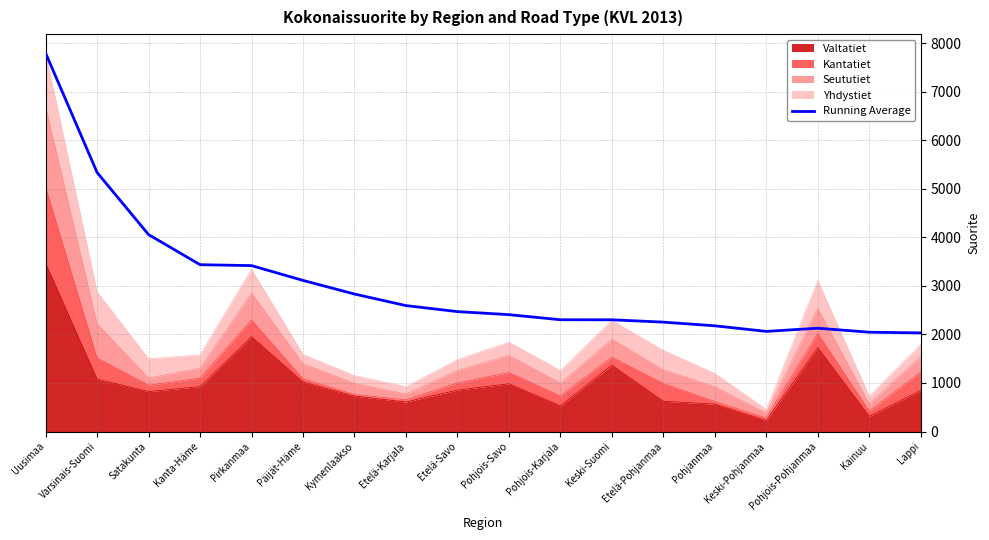

List the labels in order of value, smallest first.

Lappi, Kainuu, Keski-Pohjanmaa, Pohjois-Pohjanmaa, Pohjanmaa, Etelä-Pohjanmaa, Keski-Suomi, Pohjois-Karjala, Pohjois-Savo, Etelä-Savo, Etelä-Karjala, Kymenlaakso, Päijät-Häme, Pirkanmaa, Kanta-Häme, Satakunta, Varsinais-Suomi, Uusimaa